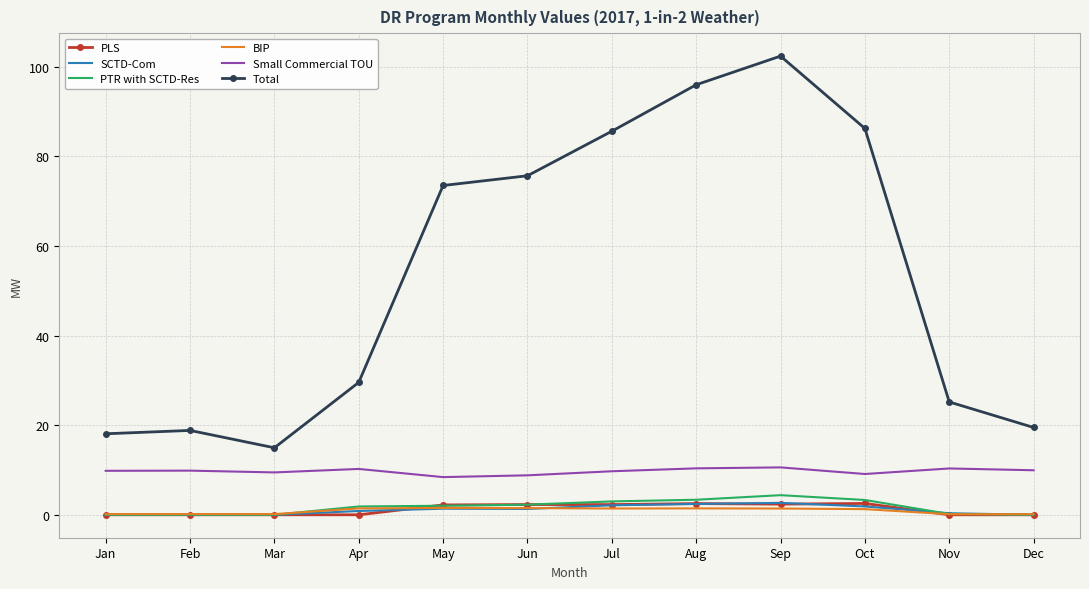

Between Feb and Jul, which series saw the biggest shift?

Total